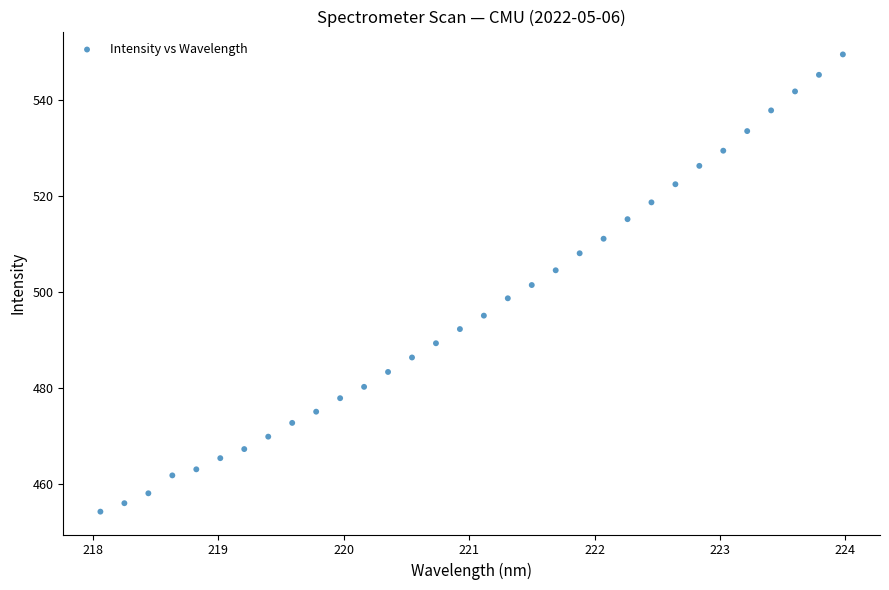

What is the range of X values (max minus min)?

5.9